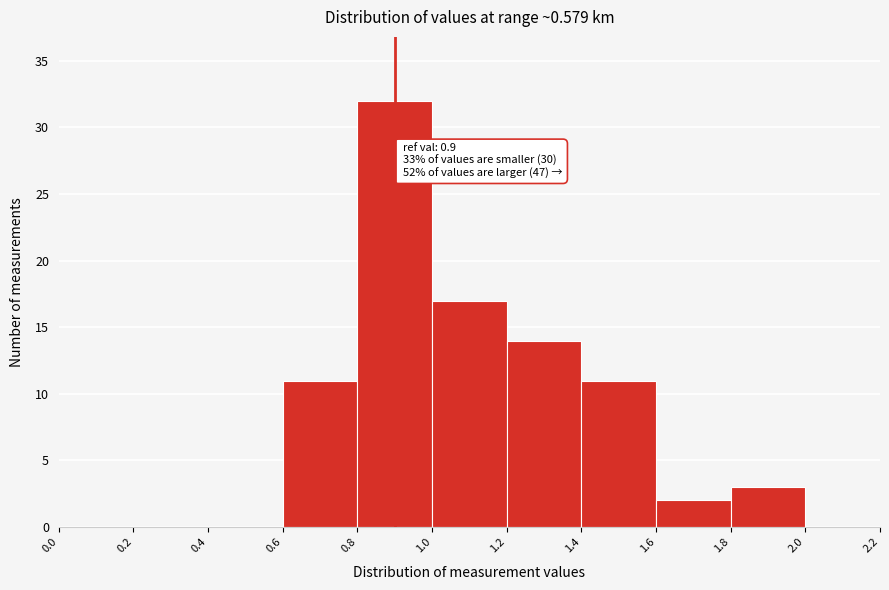

Which range on the x-axis has the tallest bar?

0.8 to 1.0